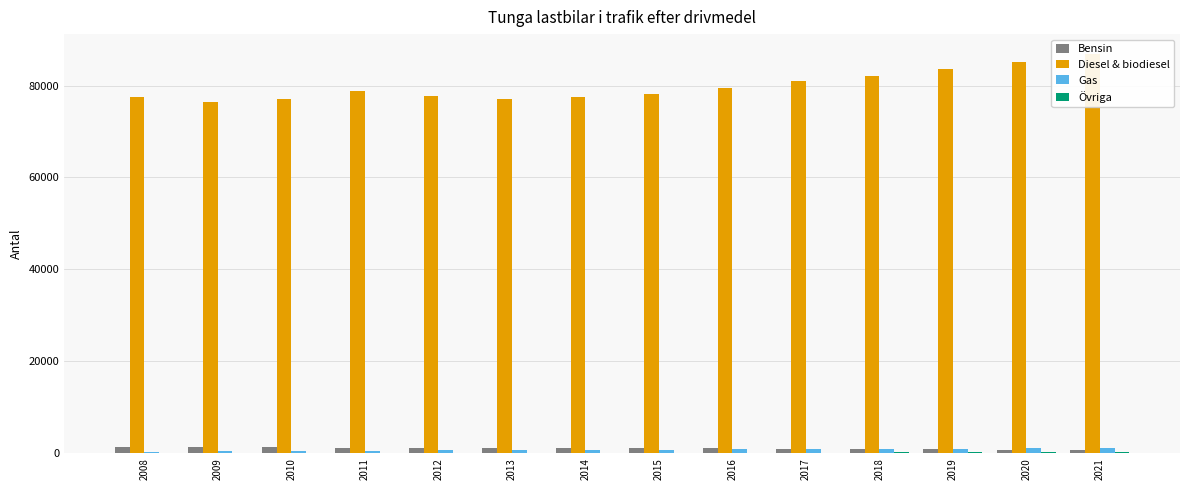

How many bars are there in each group?

4